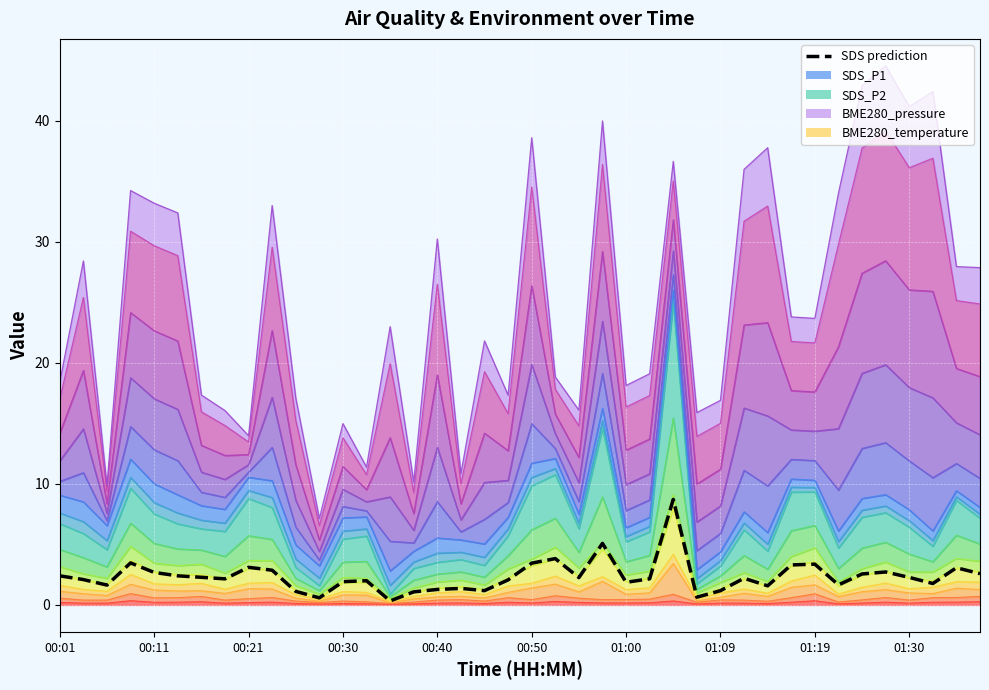

Between 01:19 and 38, which is larger?

01:19